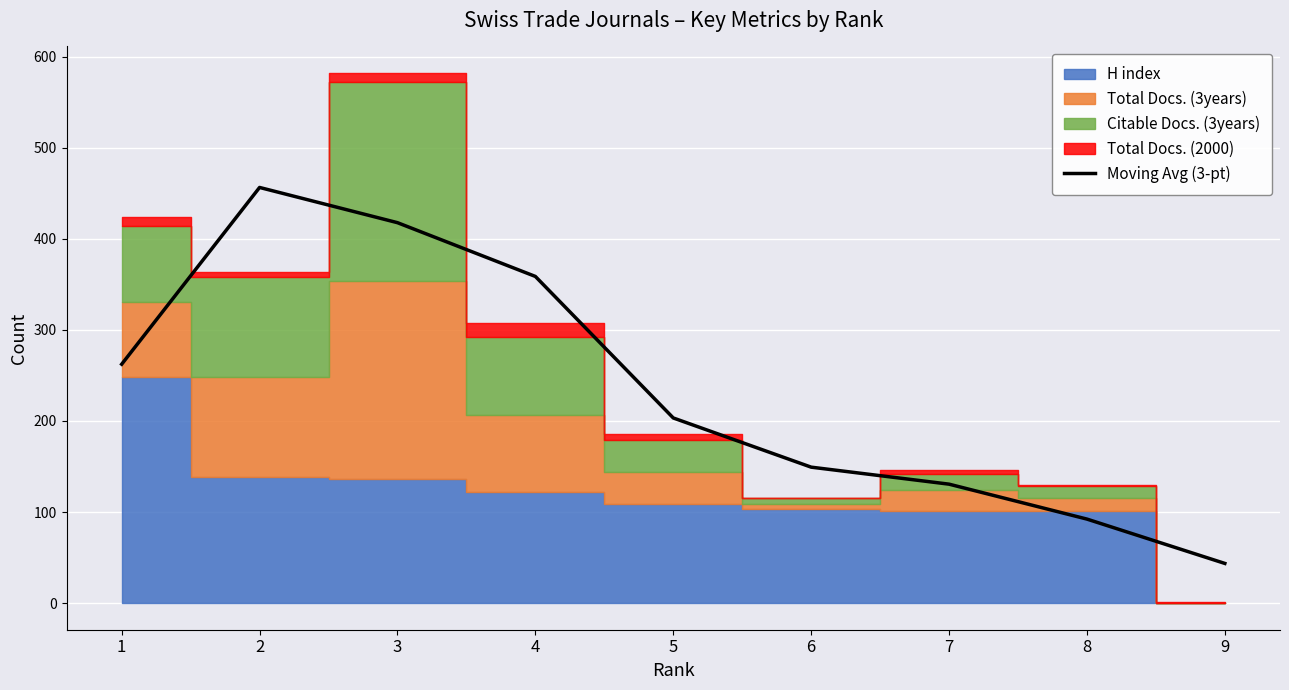

Reading right to left, list all the values displayed in this chart.

9=43.7	8=92.3	7=130.7	6=149.3	5=203.3	4=358.7	3=417.7	2=456.3	1=262.3